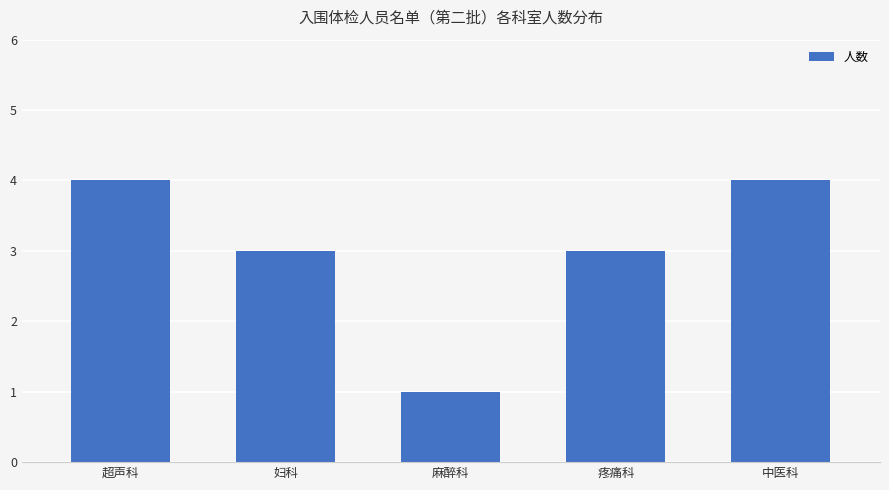

What is the value of the 3rd bar from the left?

1